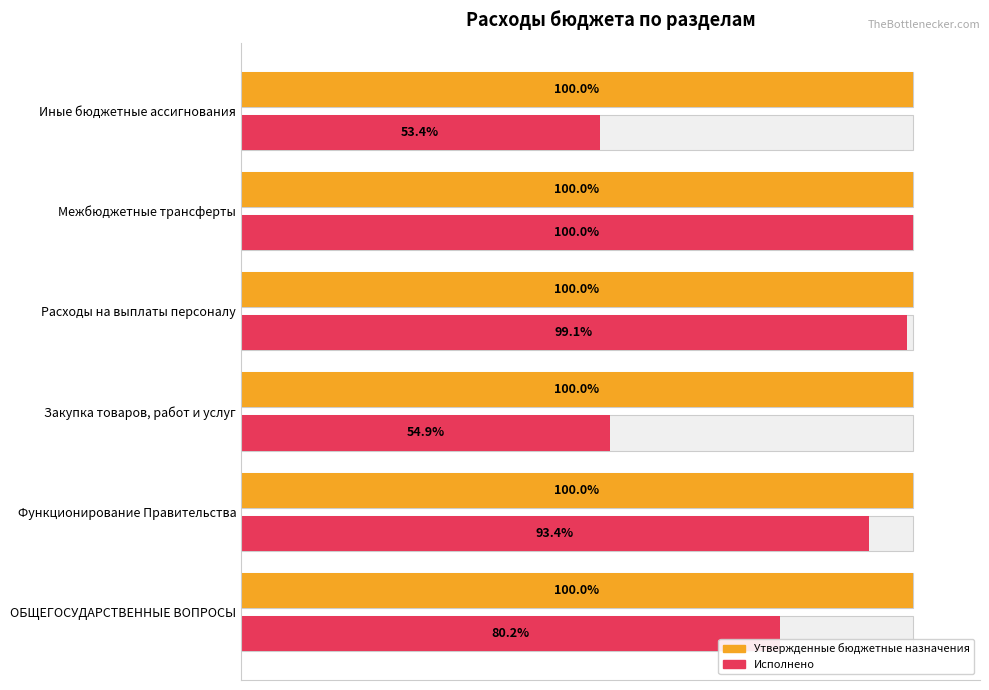

Between 20 and 40, which series saw the biggest shift?

Исполнено